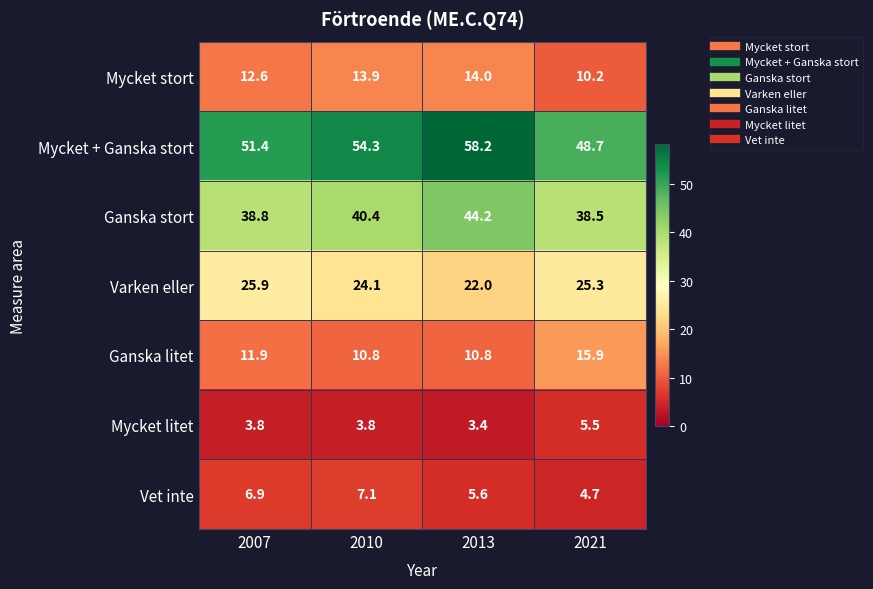

Read the Mycket litet value at 2010.

3.8